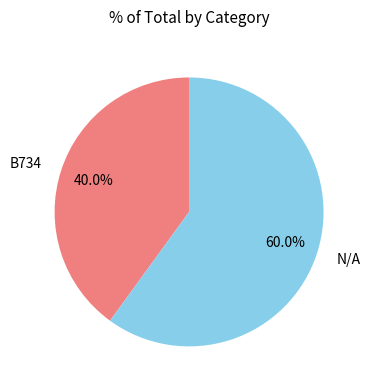

What is the smallest slice in the pie chart?

B734